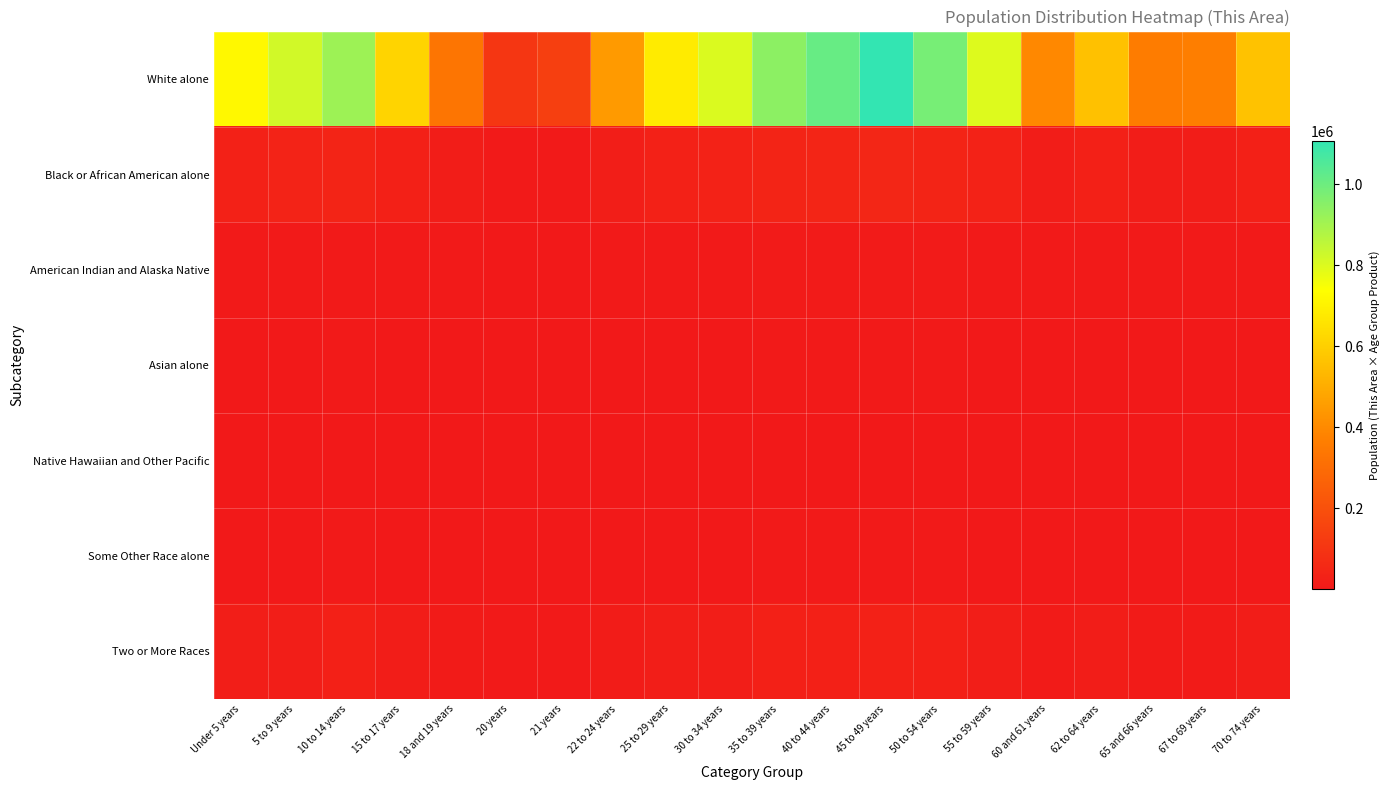

What is the greatest value displayed?

1105829